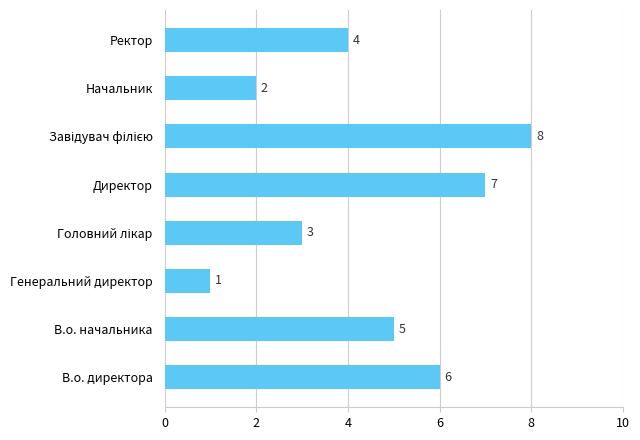

The chart shows a value of 11 at Директор. True or false?

False